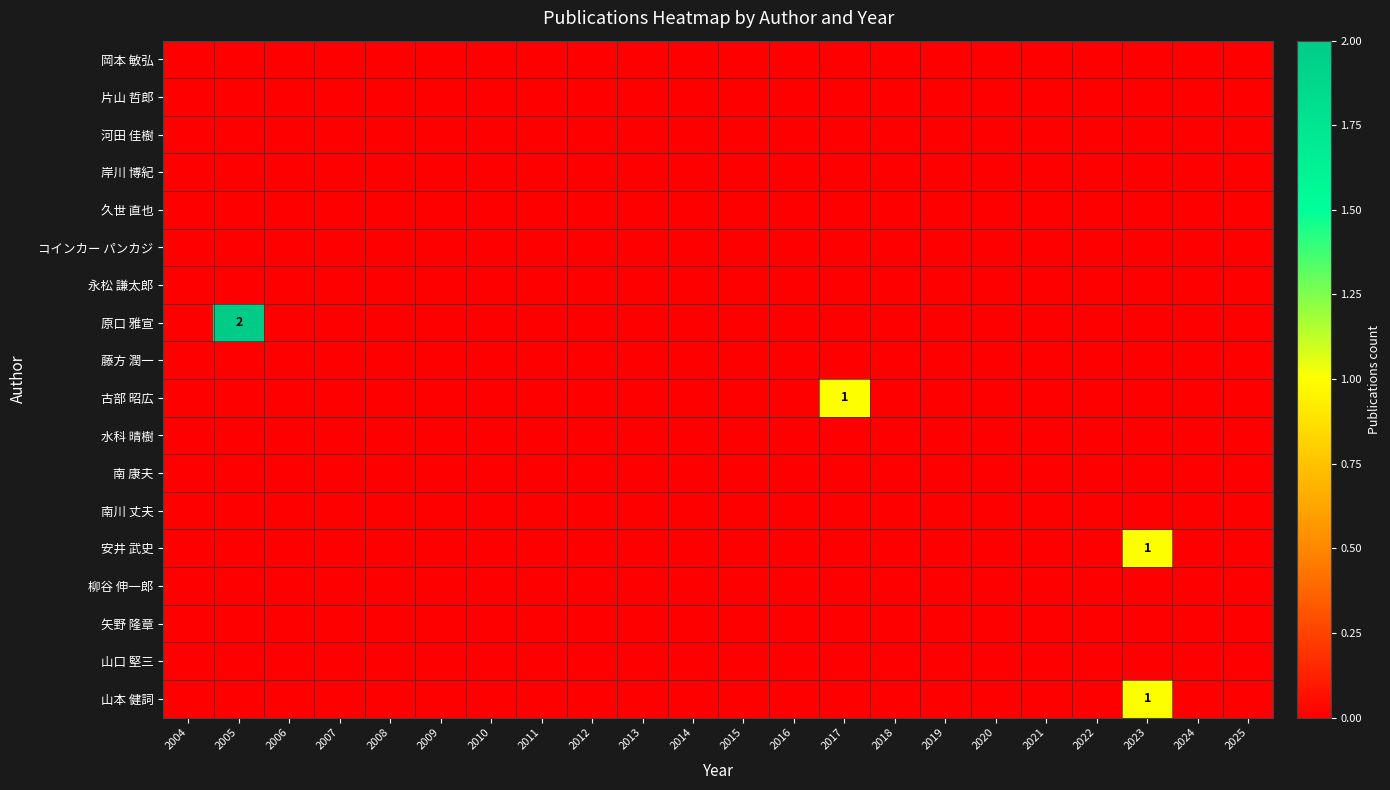

The value of 原口 雅宣 at 2005 is 2. True or false?

True